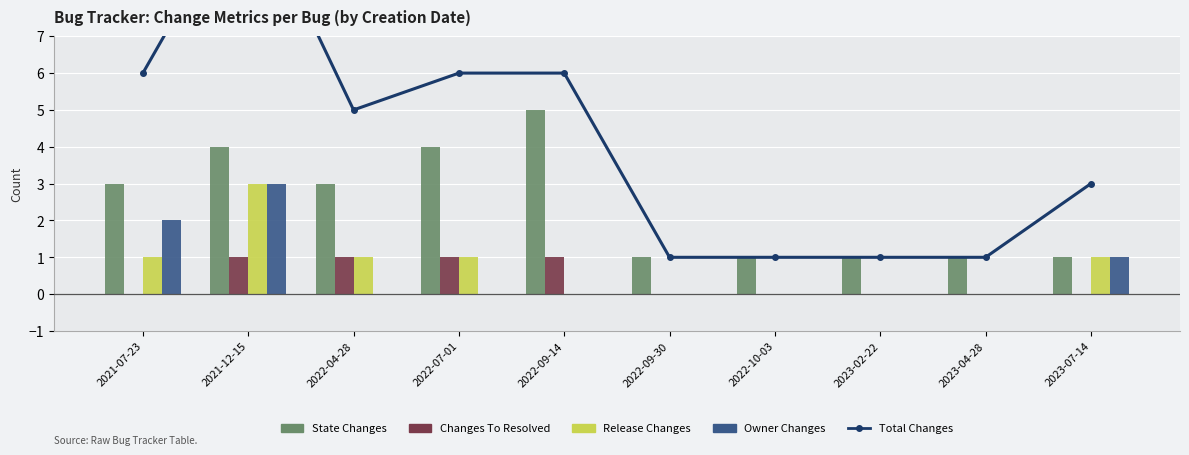

Are the bars grouped side by side (vs. stacked)?

Yes